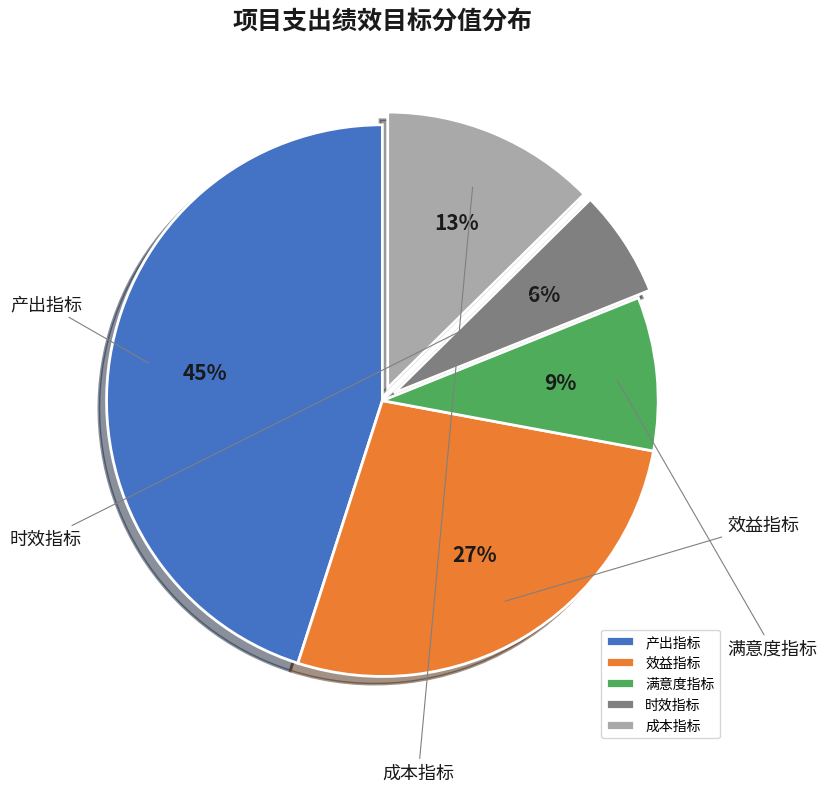

Combined, what portion of the pie is 产出指标 and 时效指标?

51.4%